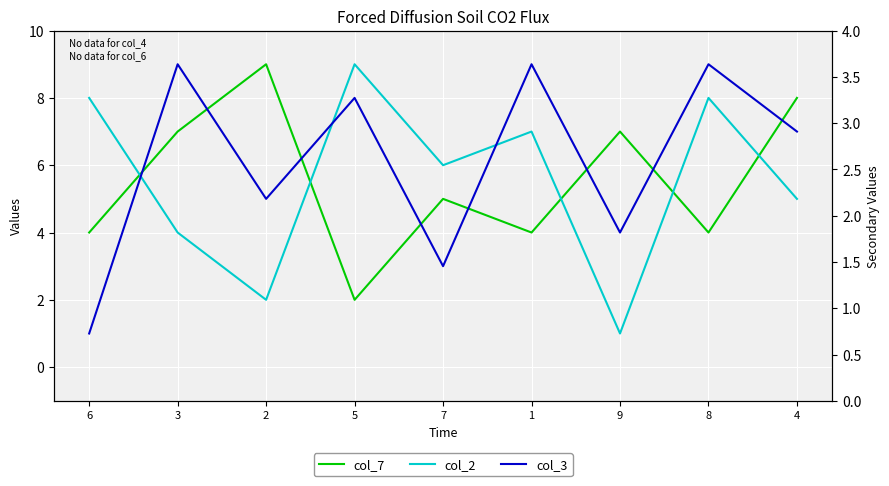

Which series has the largest total across all categories?

col_3